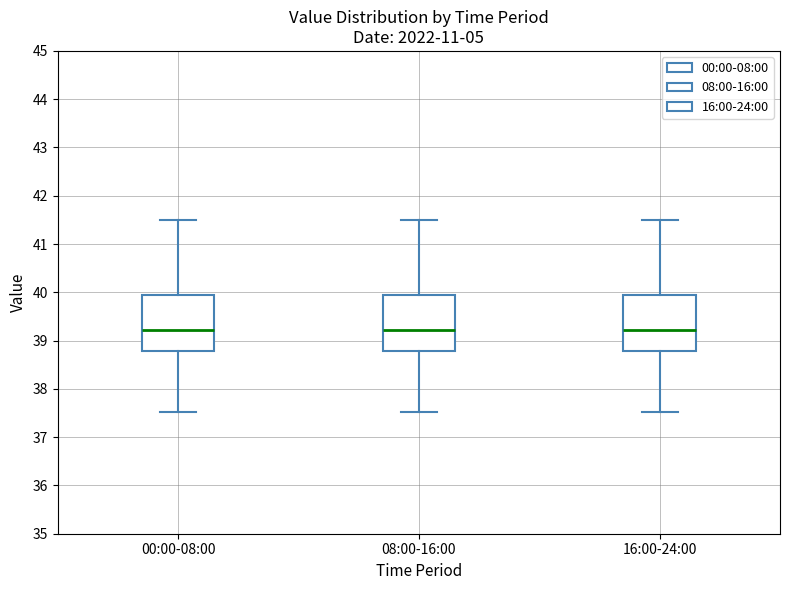

Where is the lower edge of the box for 08:00-16:00 on the y-axis? The values are not printed on the chart, so give them approximately, as read against the axis.

38.8